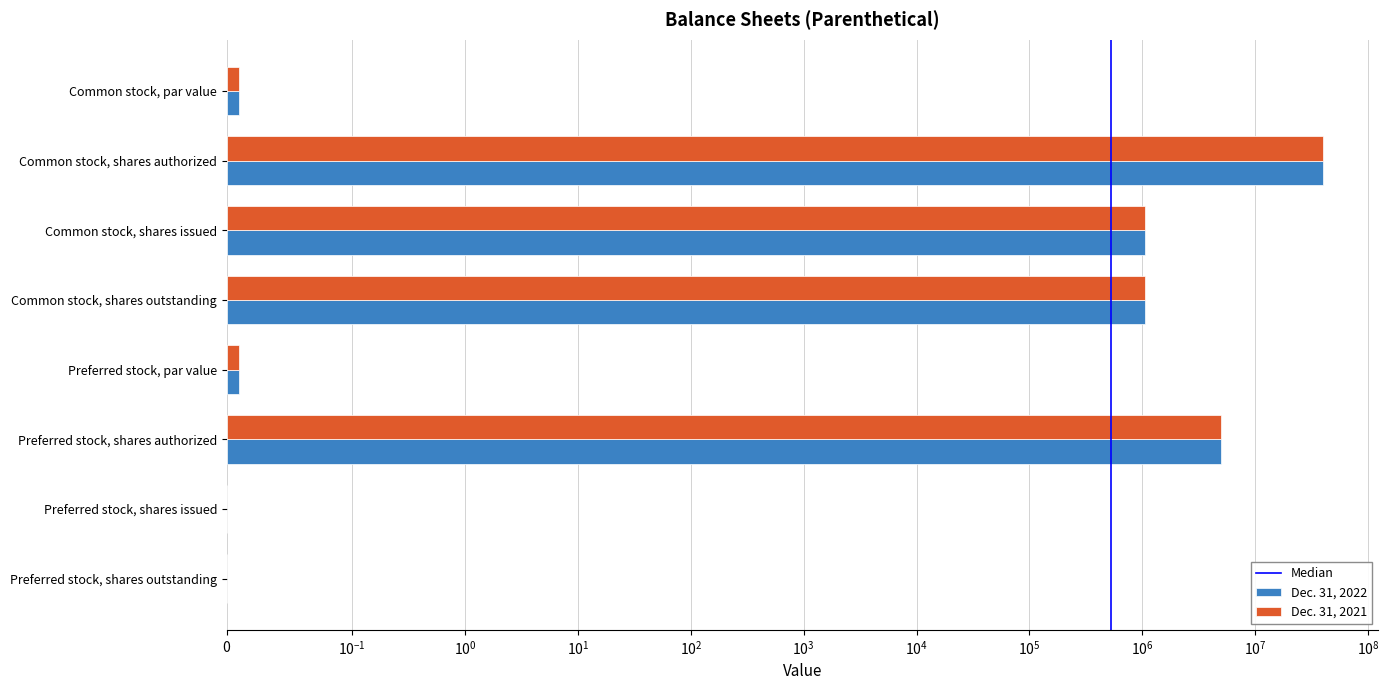

Reading left to right, what are all the values shown in this chart?

Dec. 31, 2022: Common stock, par value=0.0	Common stock, shares authorized=40000000.0	Common stock, shares issued=1057628.0	Common stock, shares outstanding=1057628.0	Preferred stock, par value=0.0	Preferred stock, shares authorized=4960000.0	Preferred stock, shares issued=0.0	Preferred stock, shares outstanding=0.0
Dec. 31, 2021: Common stock, par value=0.0	Common stock, shares authorized=40000000.0	Common stock, shares issued=1057628.0	Common stock, shares outstanding=1057628.0	Preferred stock, par value=0.0	Preferred stock, shares authorized=4960000.0	Preferred stock, shares issued=0.0	Preferred stock, shares outstanding=0.0